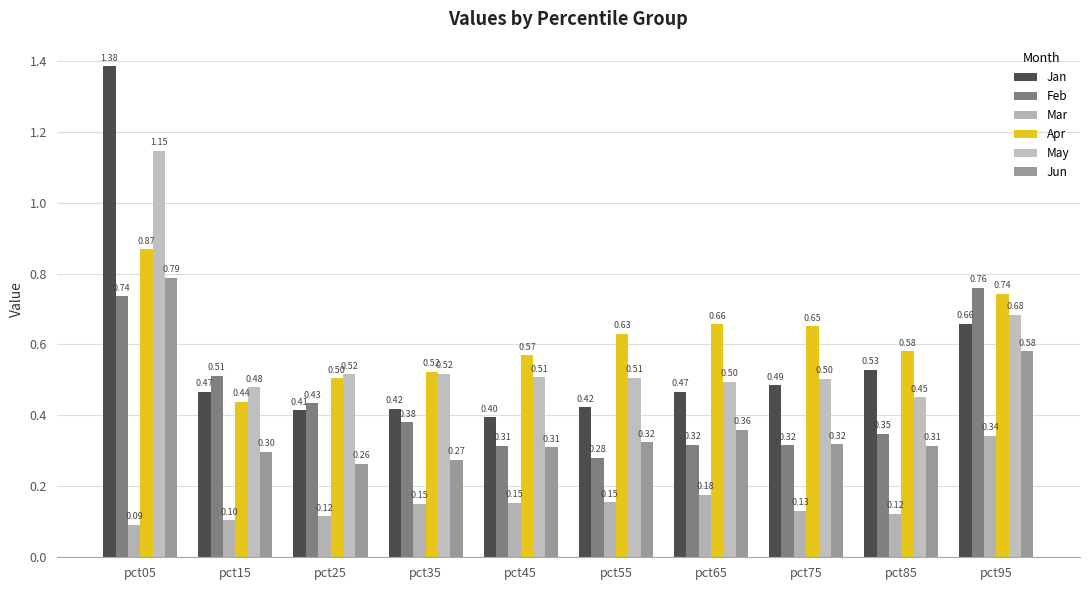

How many Mar values are between 0 and 1?

10